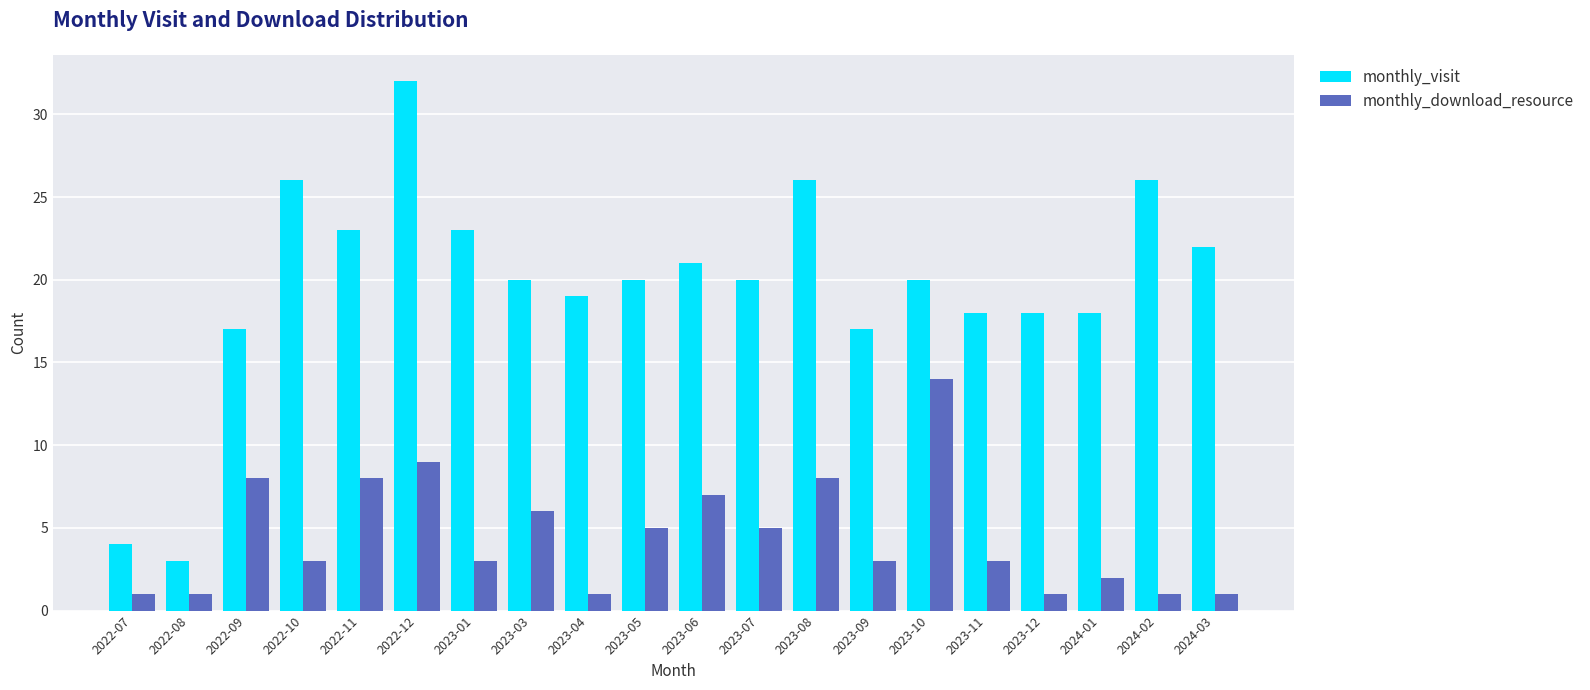

What is the smallest value displayed?

1